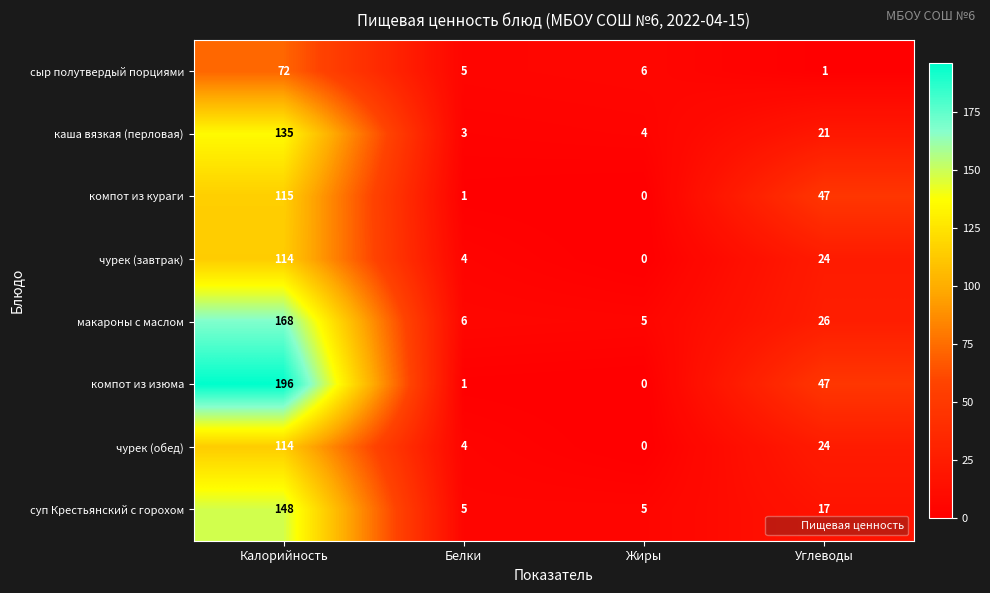

How many data points does each series have?

4